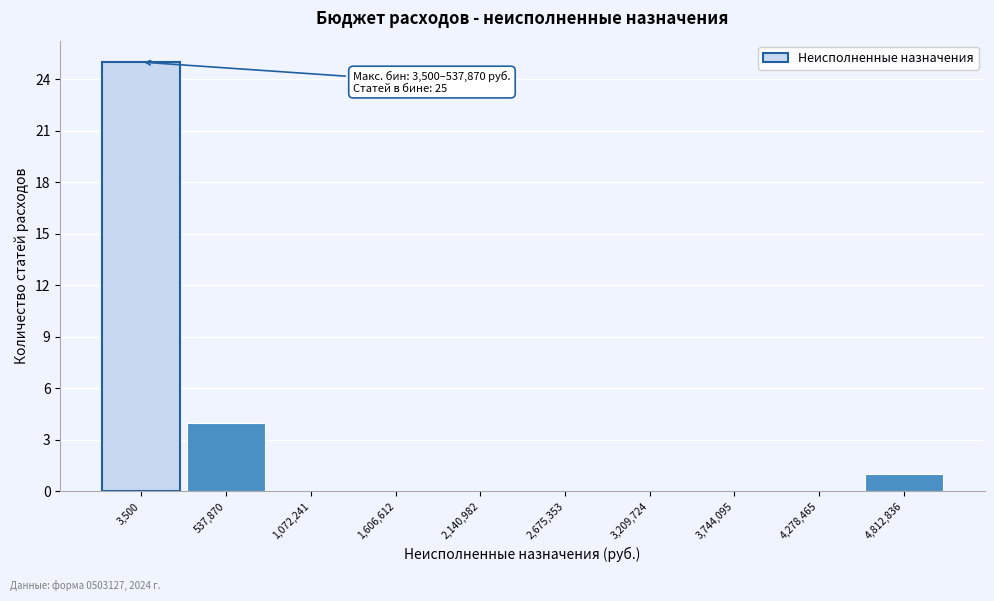

Reading left to right, what are all the values shown in this chart?

3,500=25	537,870=4	1,072,241=0	1,606,612=0	2,140,982=0	2,675,353=0	3,209,724=0	3,744,095=0	4,278,465=0	4,812,836=1